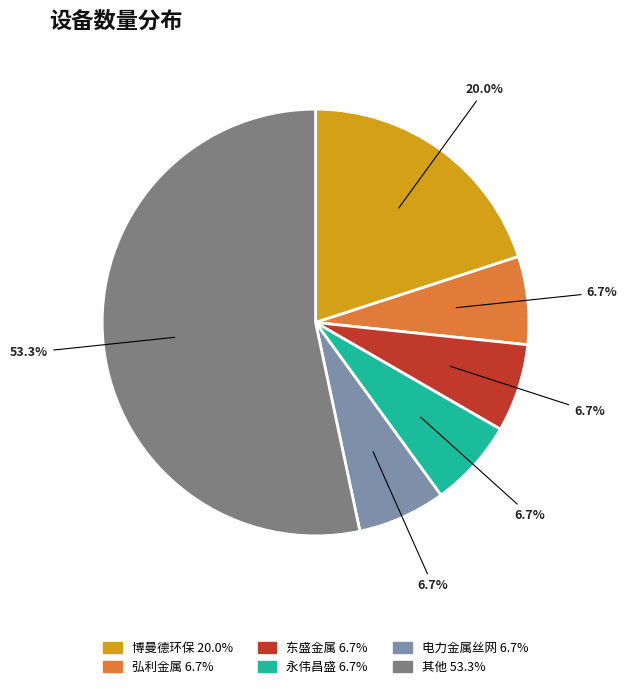

Is there any slice that represents more than half of the pie?

Yes